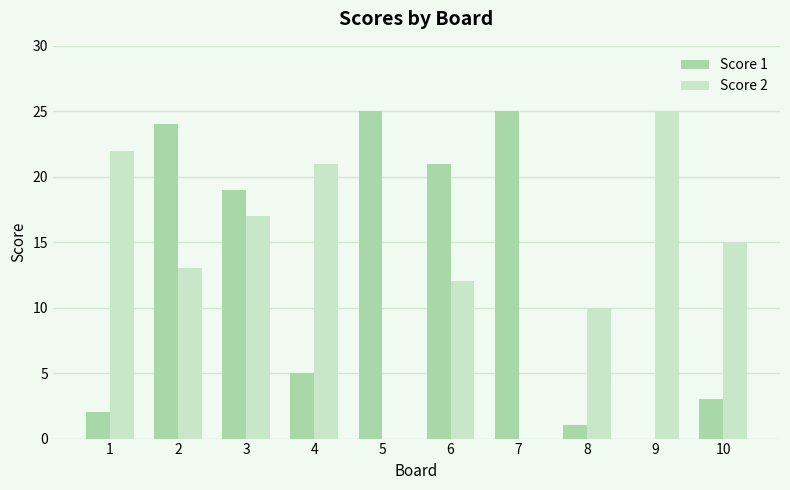

Reading left to right, what are all the values shown in this chart?

Score 1: 2	24	19	5	25	21	25	1	0	3
Score 2: 22	13	17	21	0	12	0	10	25	15